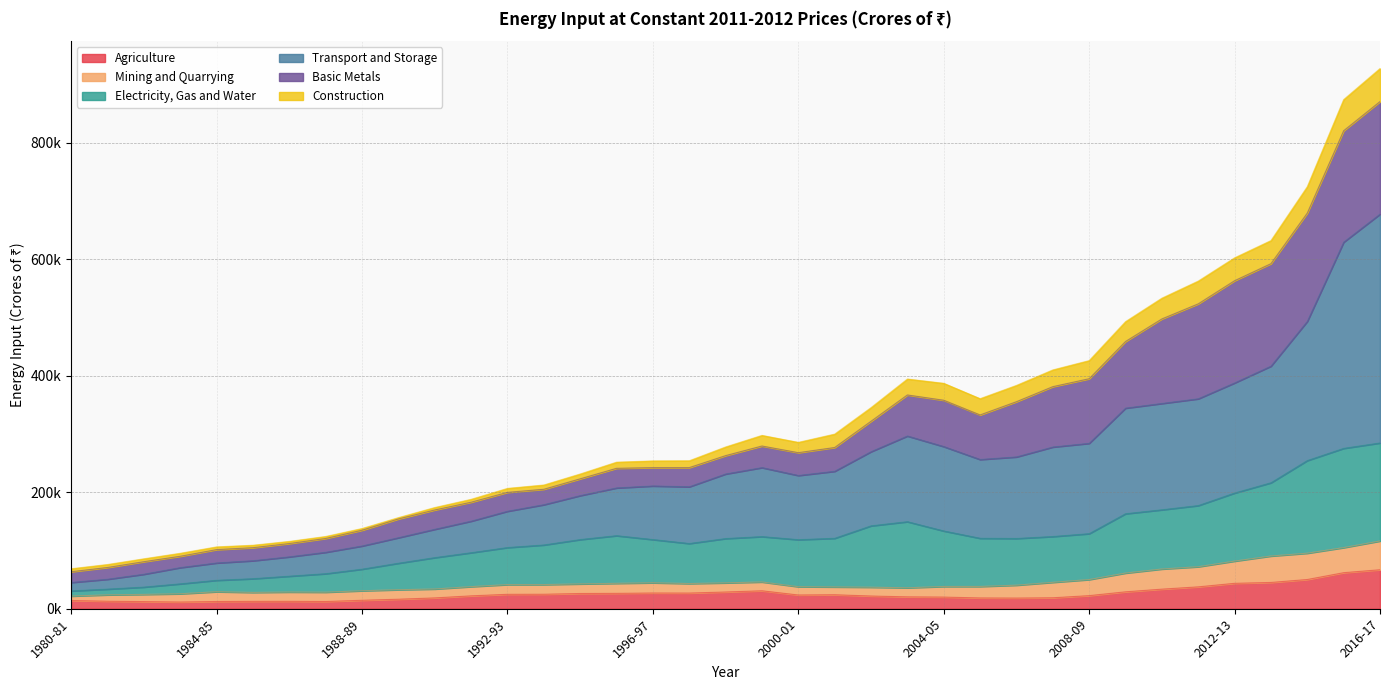

What position from the left is 2005-06?

26